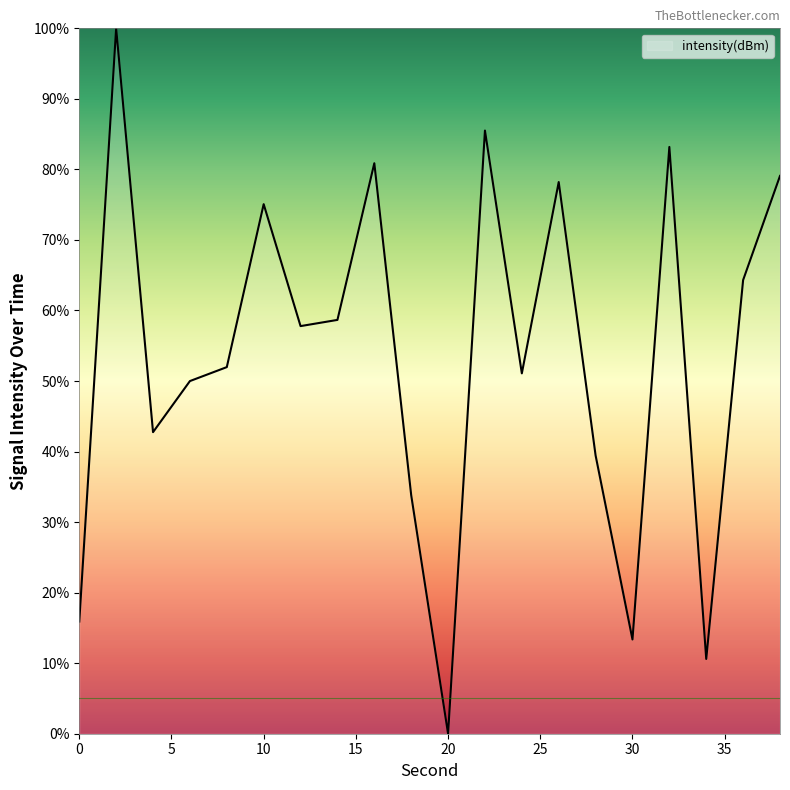

How many values are above zero?

19